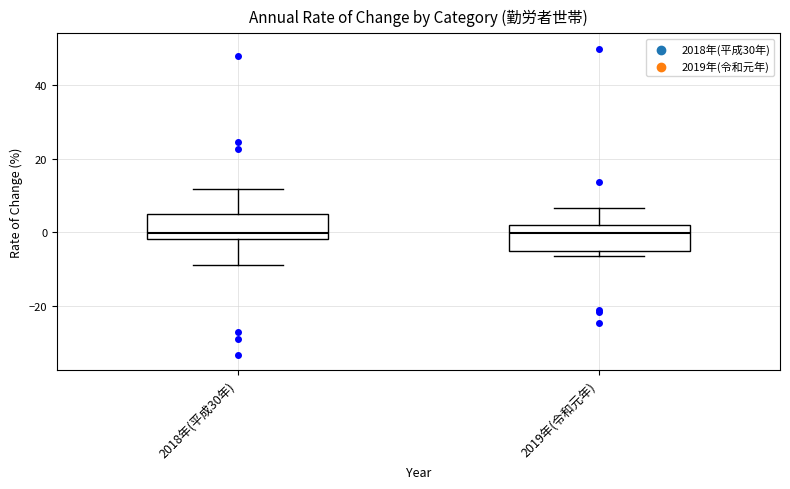

Reading left to right, read every box against the y-axis: the position of its median line, the range the box covers, and the ends of its whiskers. The values are not printed on the chart, so give them approximately, as read against the axis.

2018年(平成30年): median 0, box -2 to 4, whiskers -8 to 12
2019年(令和元年): median 0, box -4 to 2, whiskers -6 to 6